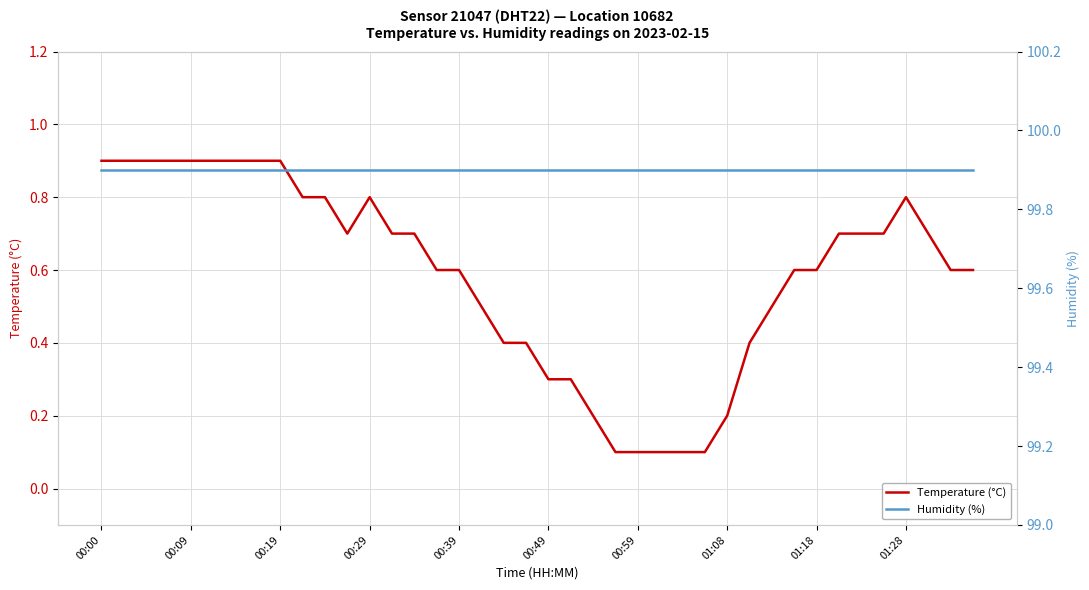

Count the number of data series in this chart.

2